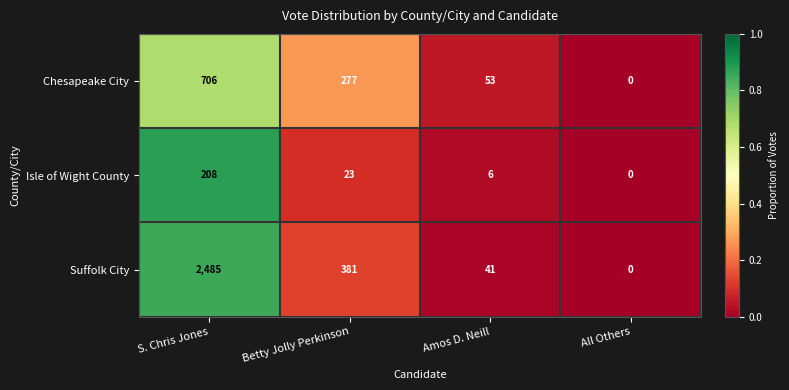

Reading left to right, transcribe all the data shown in this chart.

Chesapeake City: S. Chris Jones=706	Betty Jolly Perkinson=277	Amos D. Neill=53	All Others=0
Isle of Wight County: S. Chris Jones=208	Betty Jolly Perkinson=23	Amos D. Neill=6	All Others=0
Suffolk City: S. Chris Jones=2485	Betty Jolly Perkinson=381	Amos D. Neill=41	All Others=0